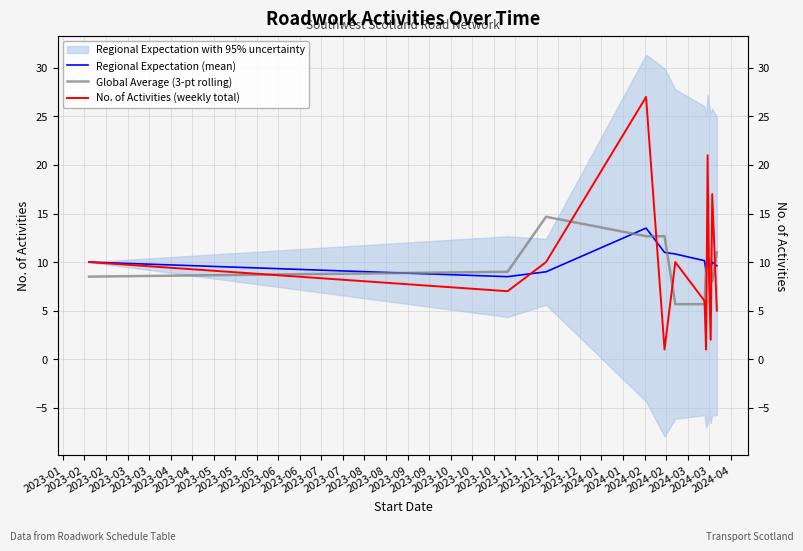

The value of Regional Expectation (mean) at 2023-03 is 4.0. True or false?

False